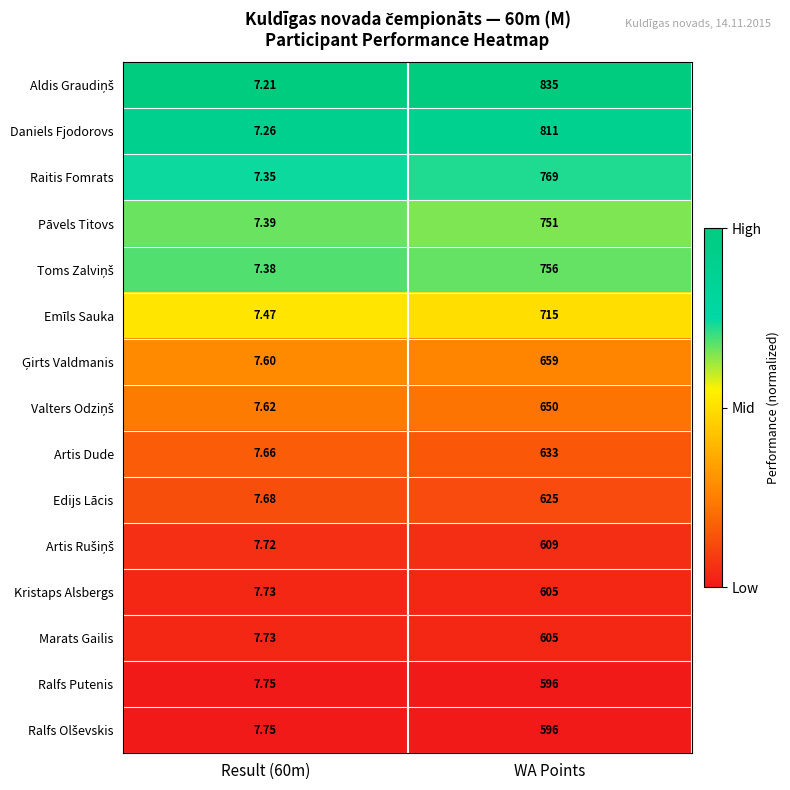

At which category is the sum across all series the highest?

WA Points